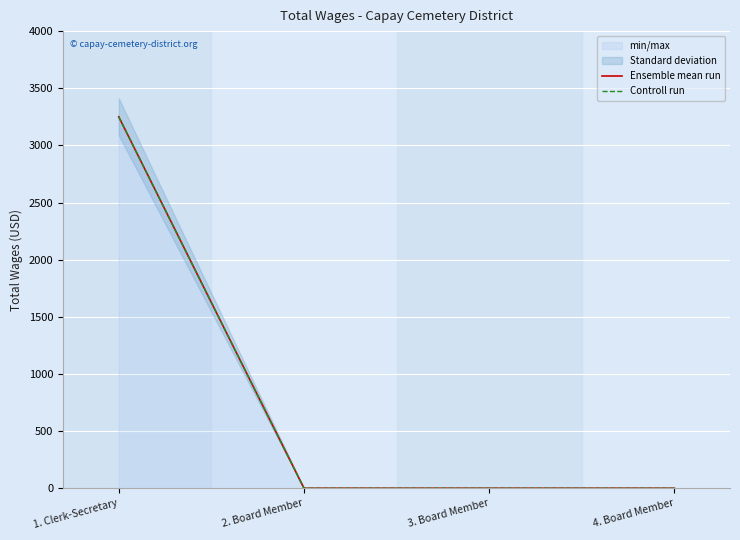

What is the label of the 4th point from the left?

4. Board Member